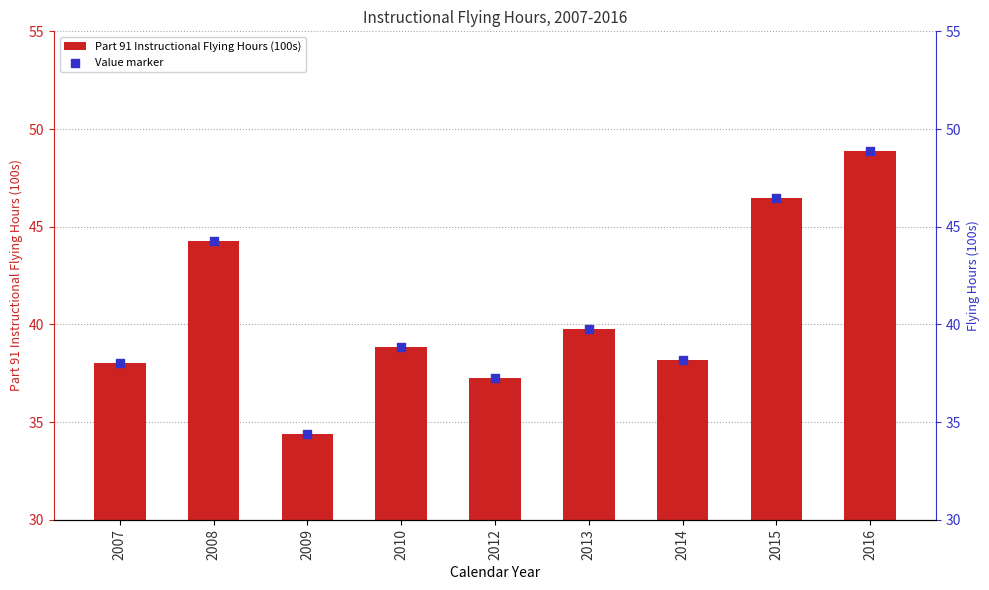

Is the value of Part 91 Instructional Flying Hours (100s) at 2013 greater than the value of Value marker at 2007?

Yes